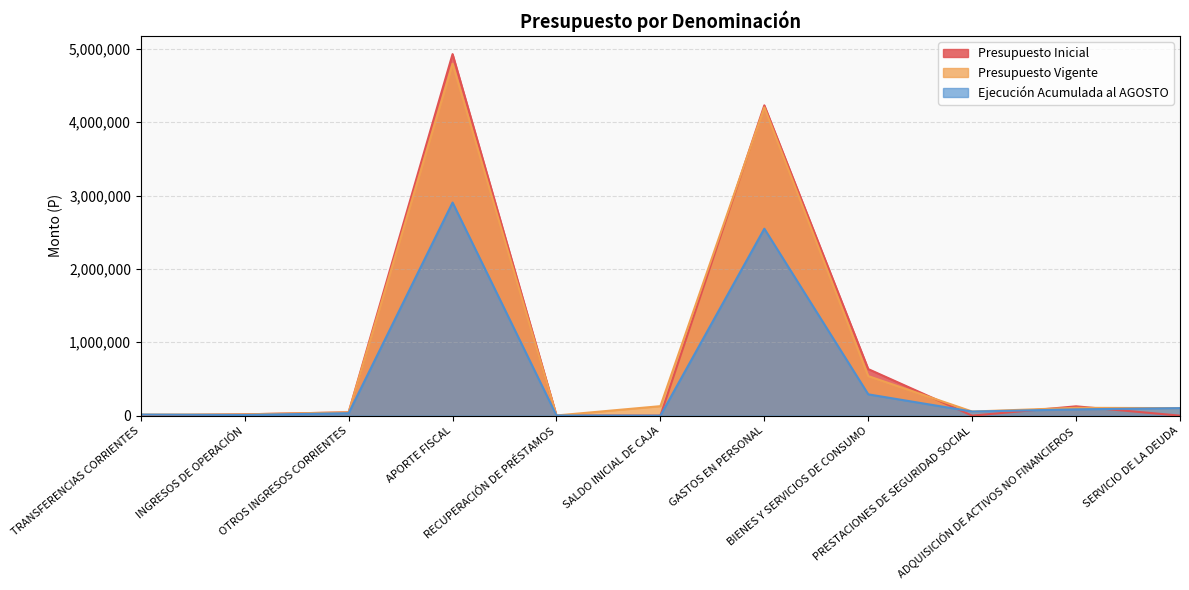

What is the label of the 10th point from the right?

INGRESOS DE OPERACIÓN